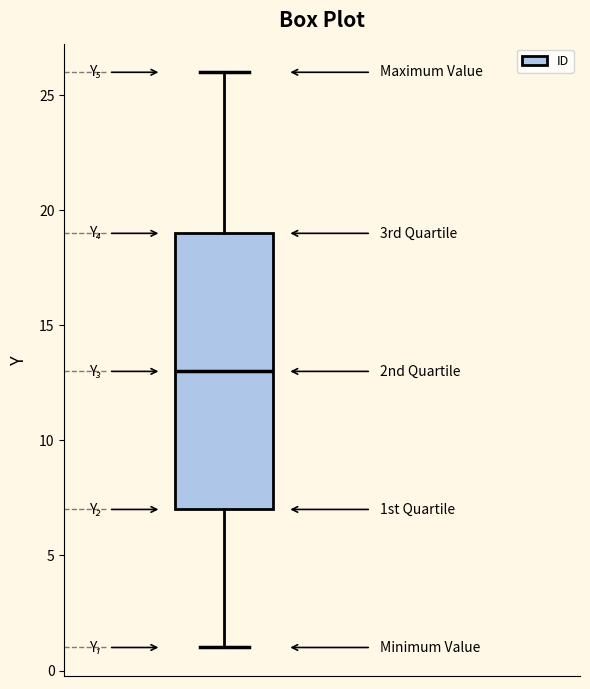

Where does the lower whisker of the box end on the y-axis? The values are not printed on the chart, so give them approximately, as read against the axis.

1